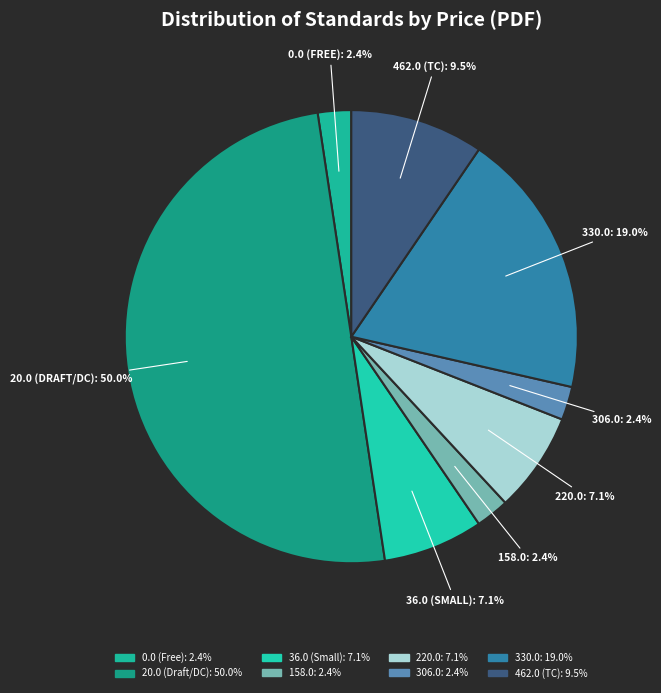

To the nearest percent, what is the difference between the largest and smallest slice percentages?

48%